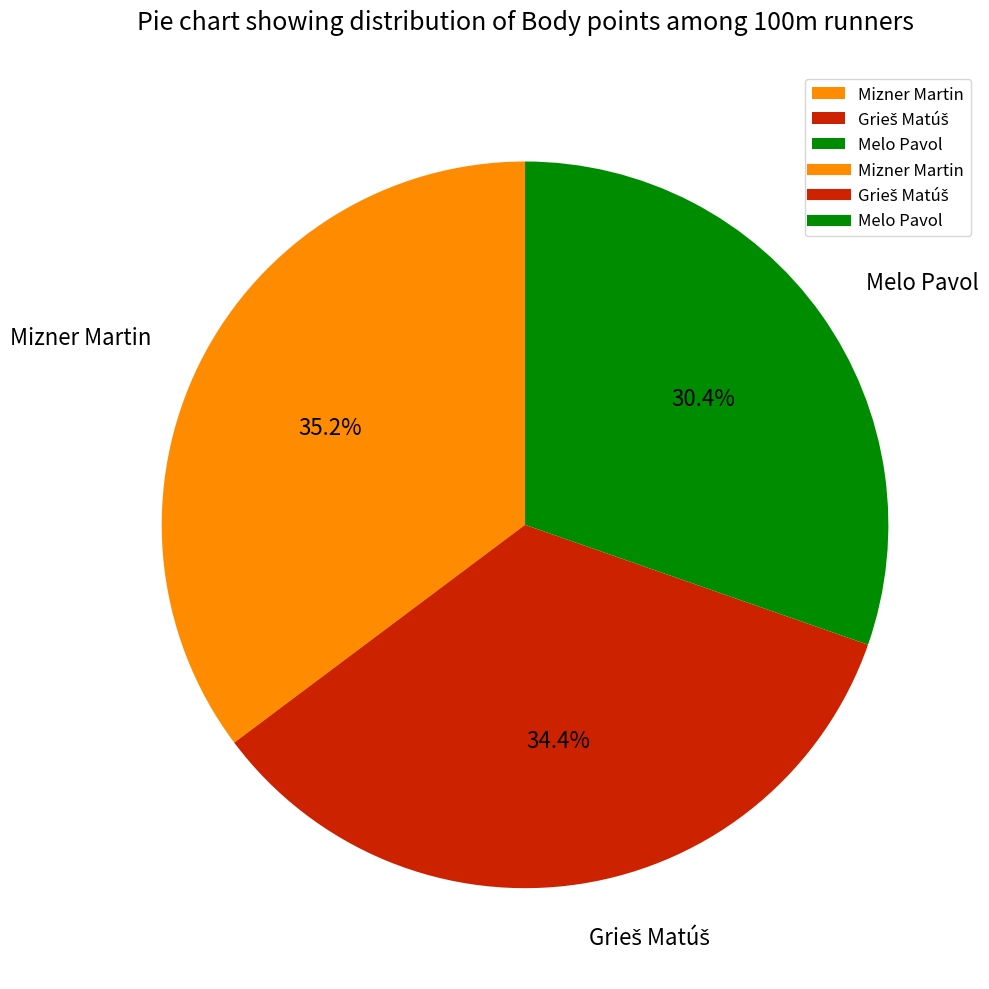

What is the smallest slice in the pie chart?

Melo Pavol